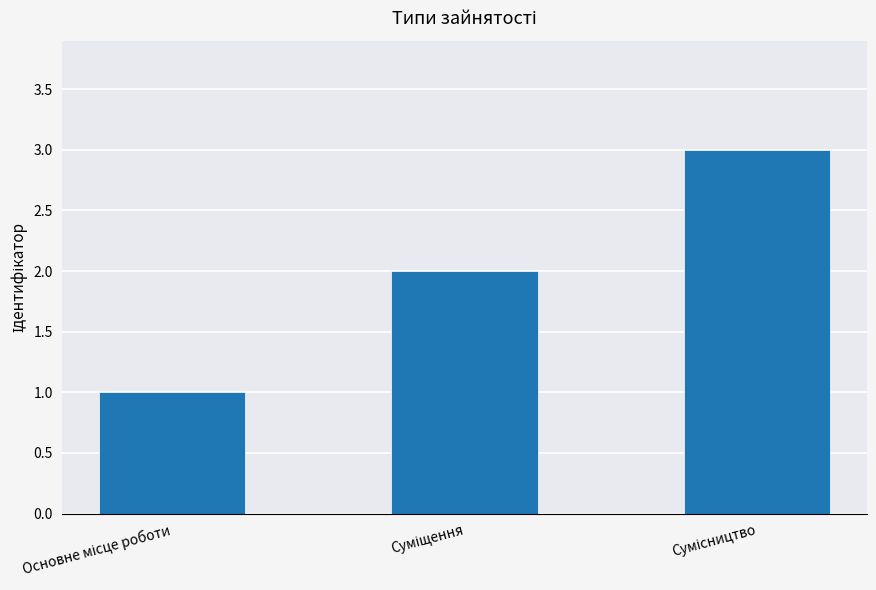

What is the maximum value shown in the chart?

3